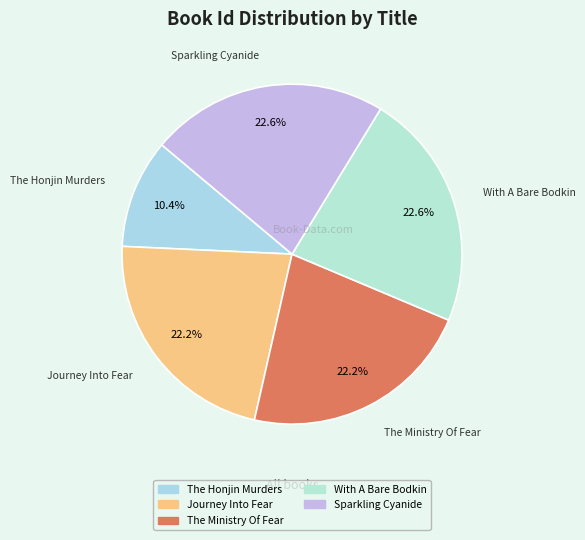

Combined, what portion of the pie is The Honjin Murders and Journey Into Fear?

32.6%